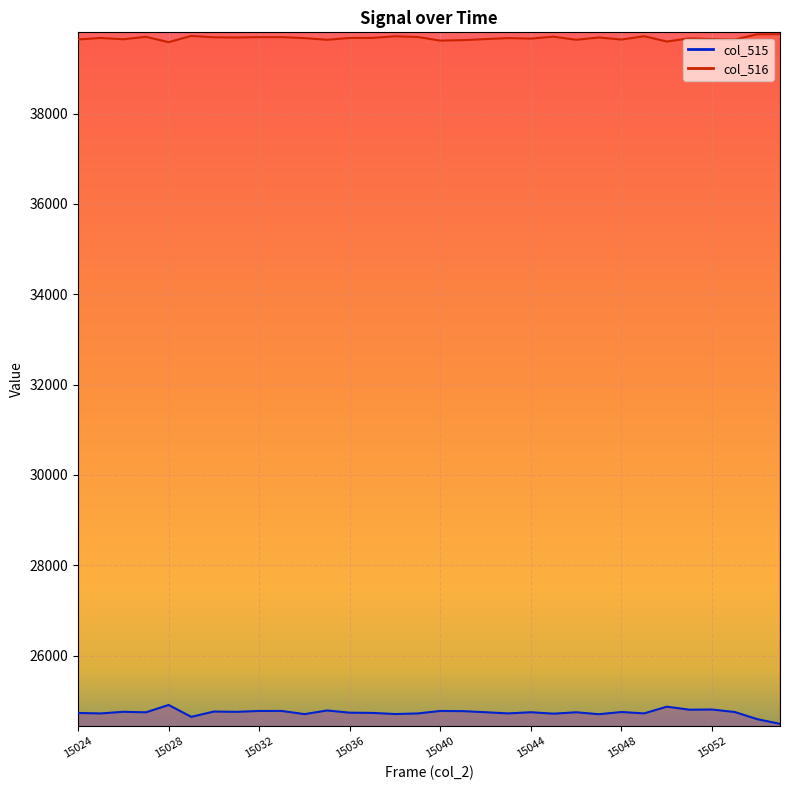

Does the chart display data point markers on the line(s)?

No